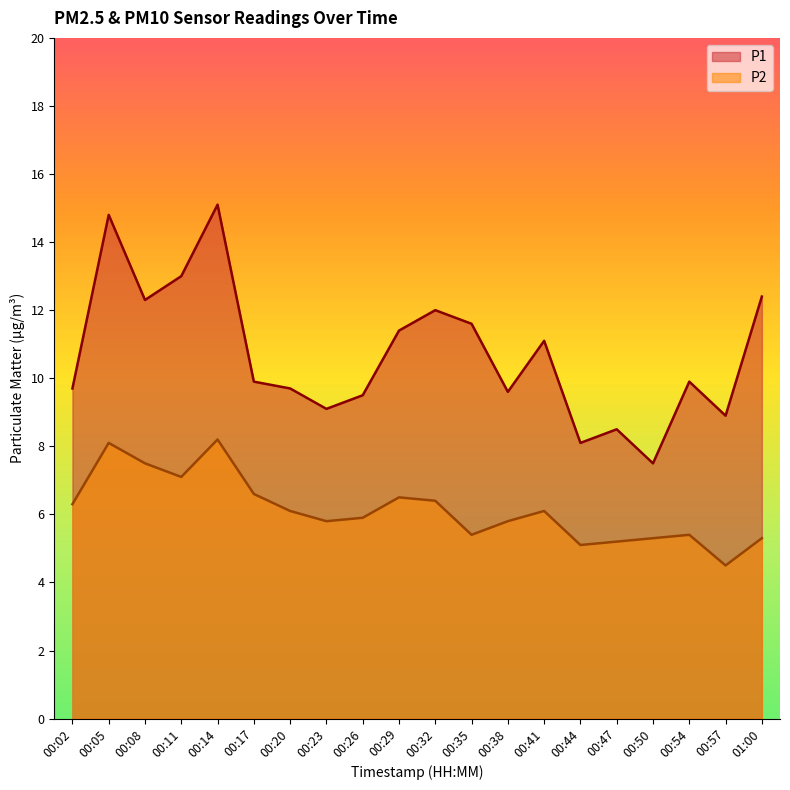

At which category is the sum across all series the highest?

00:14